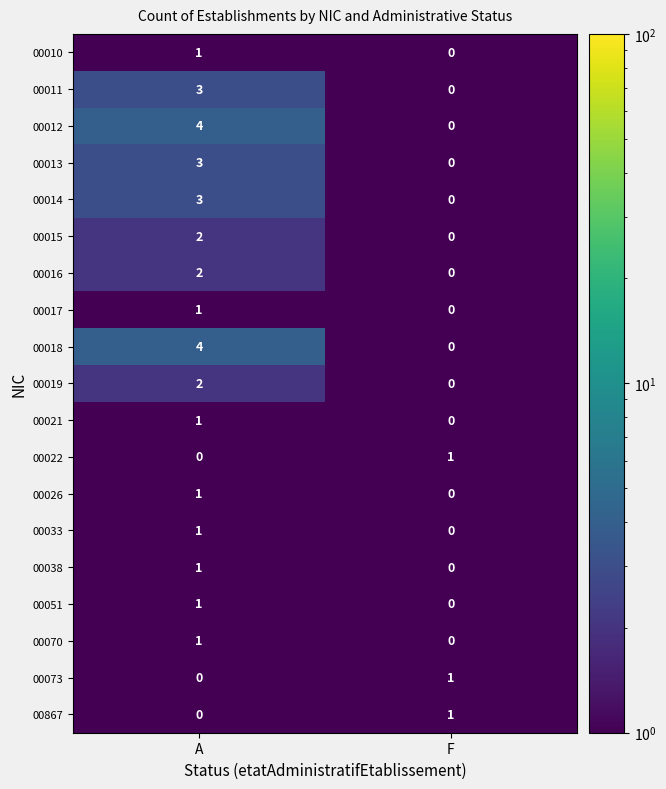

How many categories are shown in the chart?

2